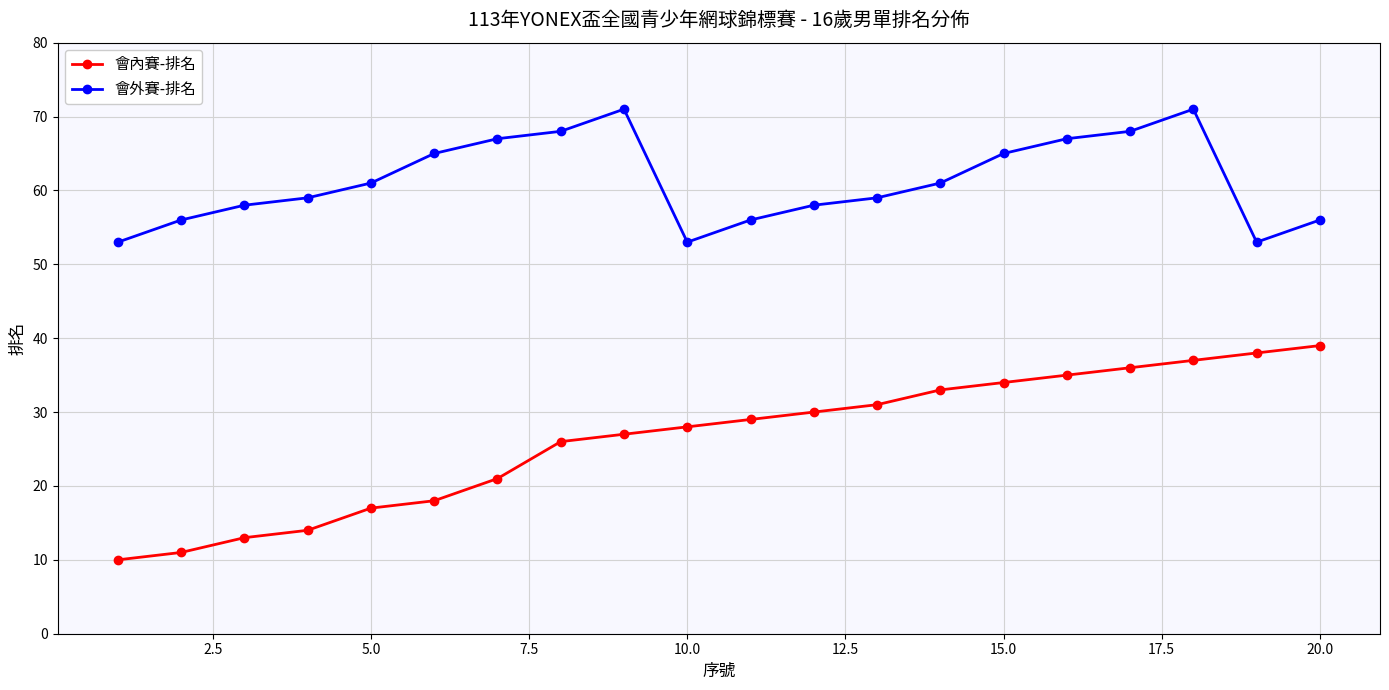

What are all the series names shown in the legend?

會內賽-排名, 會外賽-排名